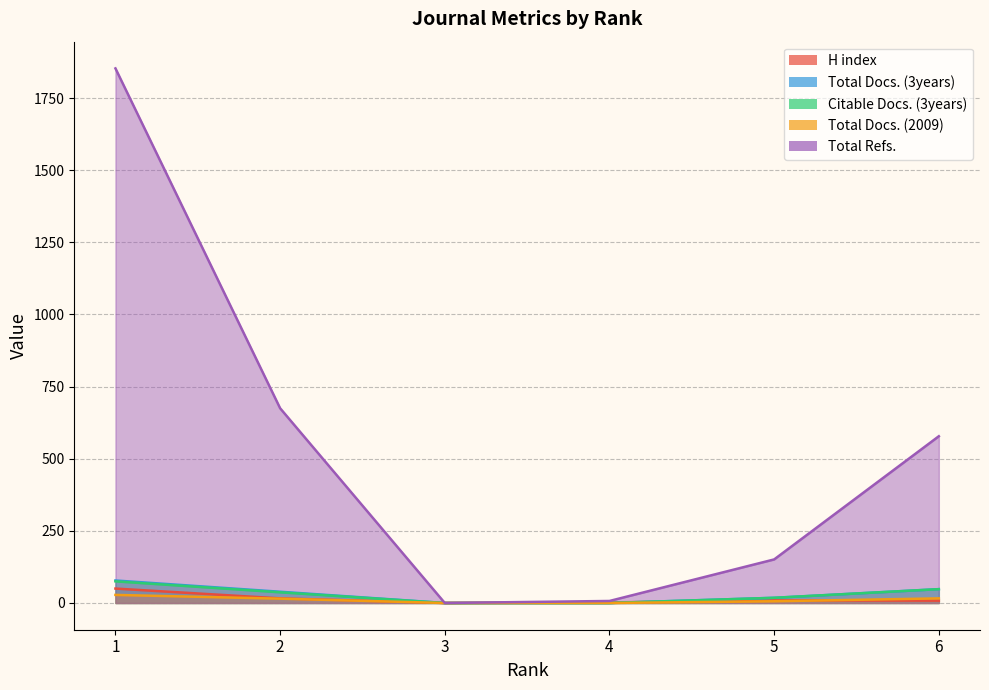

Which series has the largest total across all categories?

Total Refs.